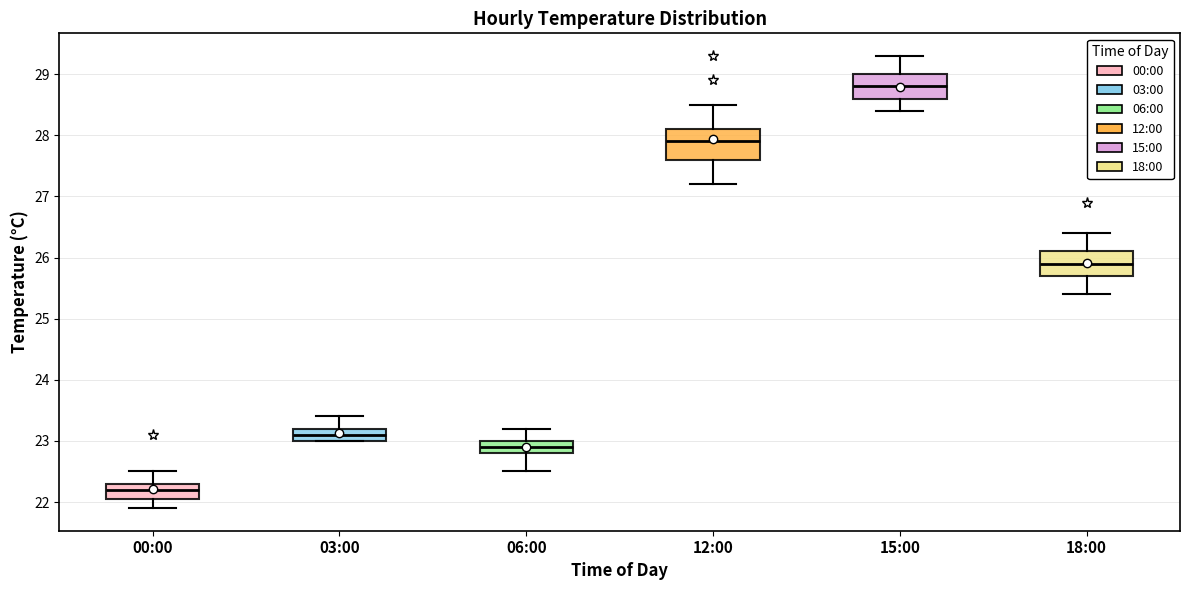

Where does the lower whisker of the box for 15:00 end on the y-axis? The values are not printed on the chart, so give them approximately, as read against the axis.

28.4